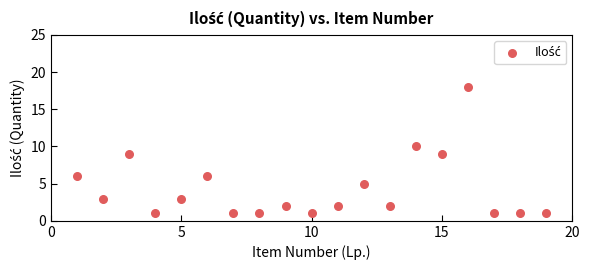

What is the range of X values (max minus min)?

18